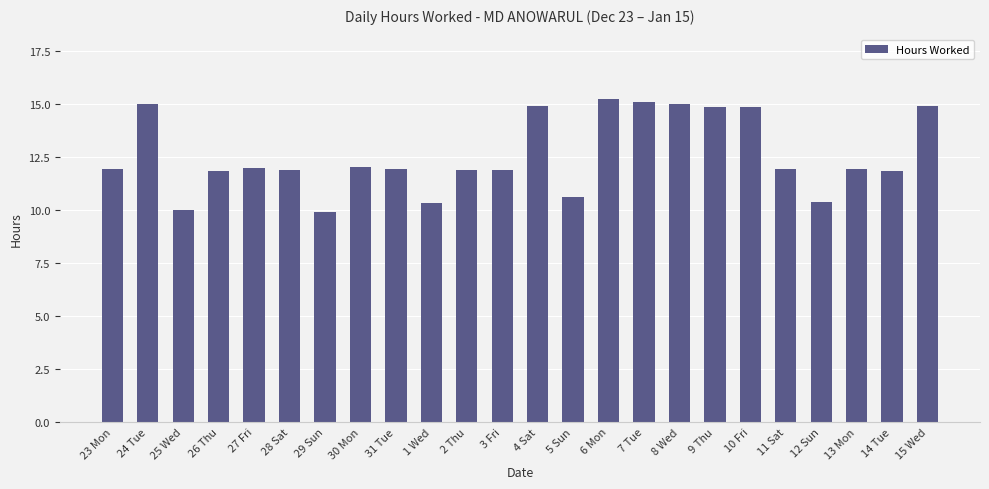

True or false: the data shows 17.8 at 13 Mon.

False